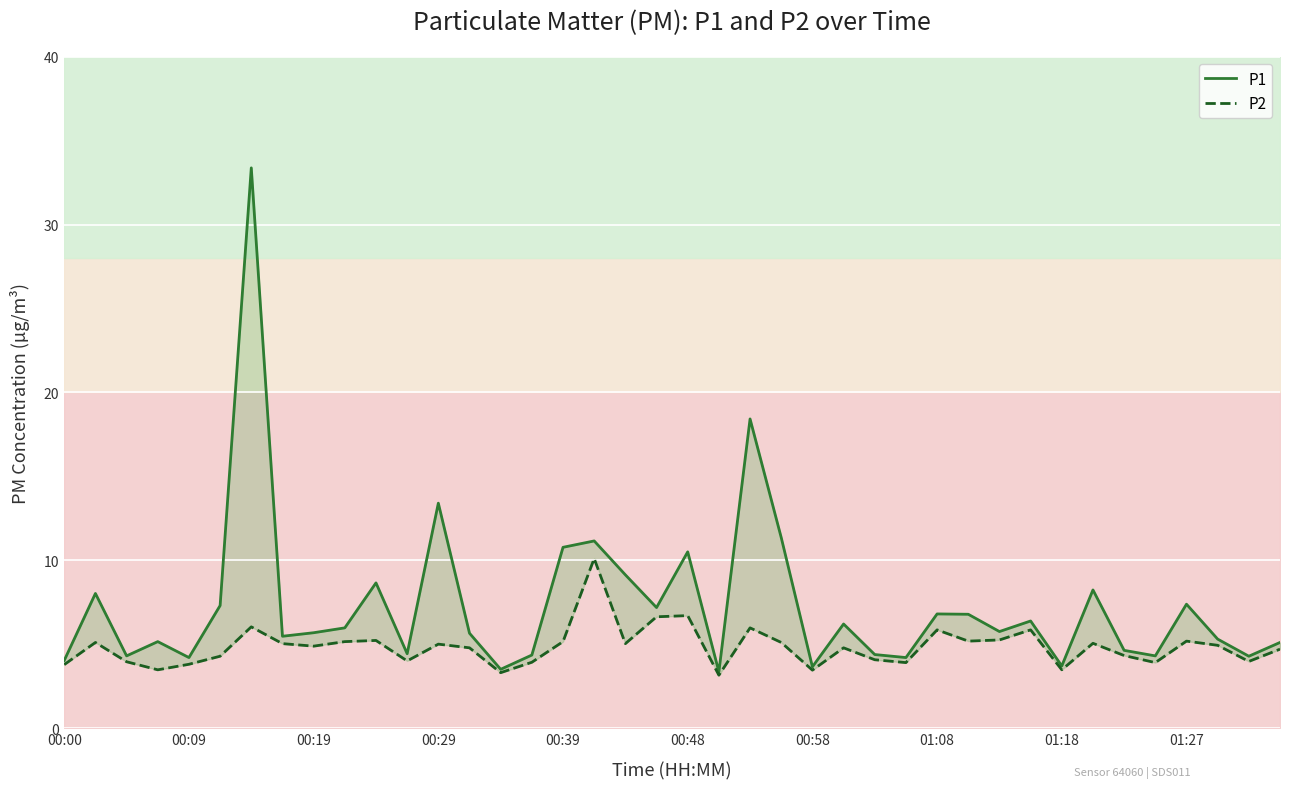

What is the average value of the P2 series?

4.8